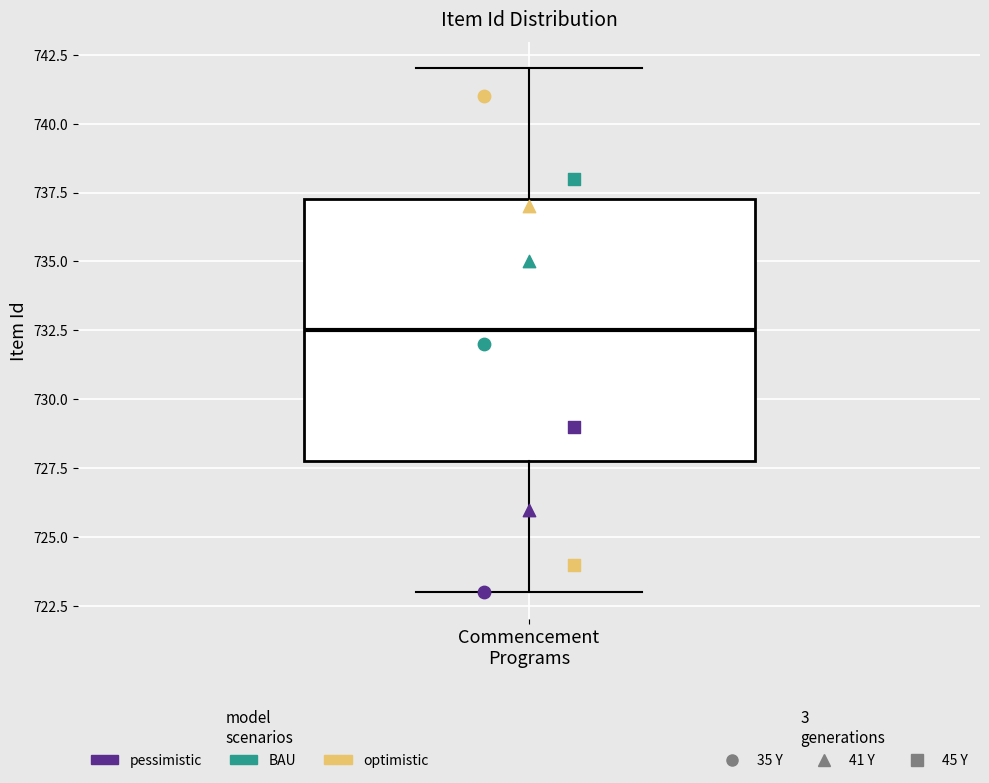

Read this box plot against the y-axis: the position of the median line, the range covered by the box, and the ends of both whiskers. The values are not printed on the chart, so give them approximately, as read against the axis.

median 732.5, box 728.0 to 737.5, whiskers 723.0 to 742.0